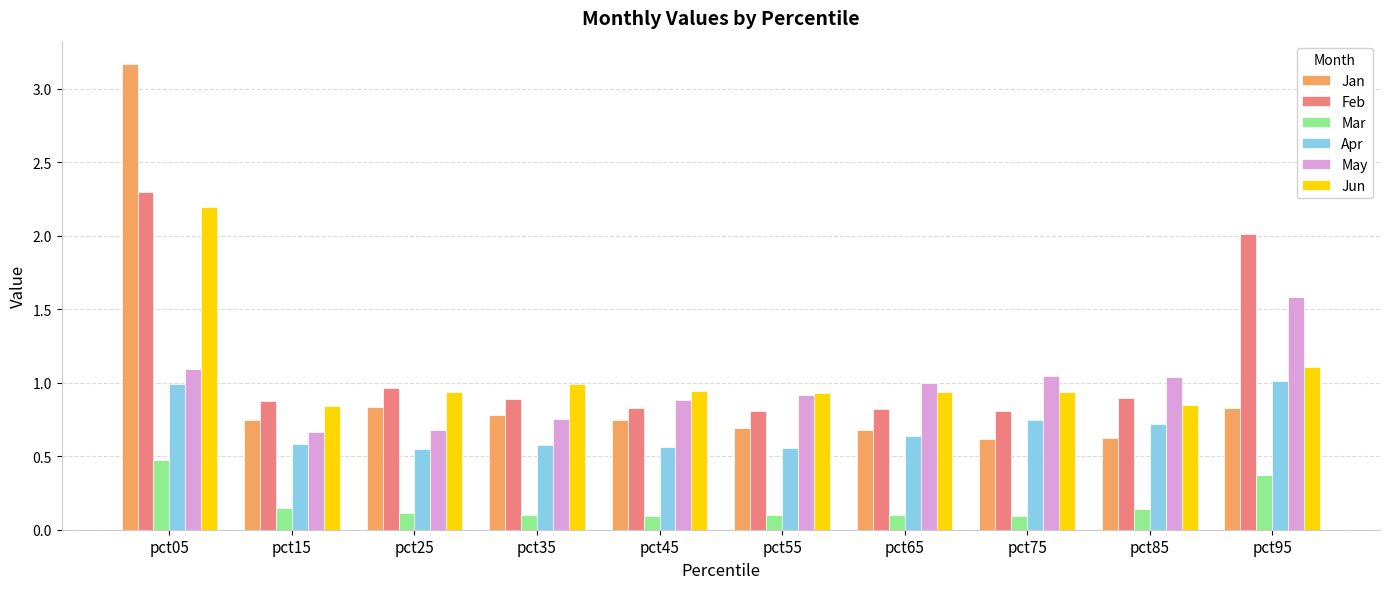

Which series changed the most between pct35 and pct55?

May